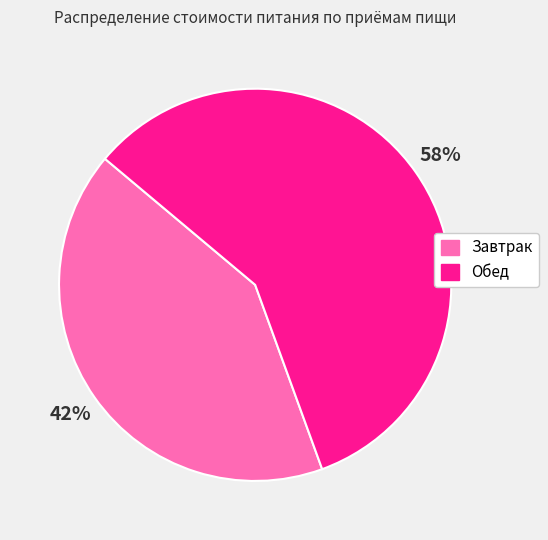

To the nearest percent, what is the combined percentage of Завтрак and Обед?

100%